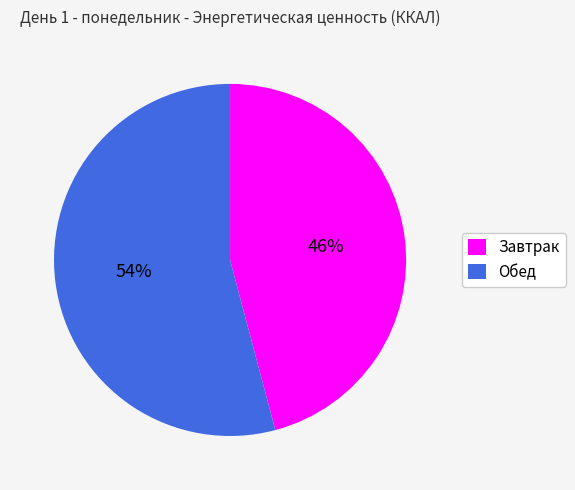

To the nearest percent, what portion does Завтрак represent?

46%